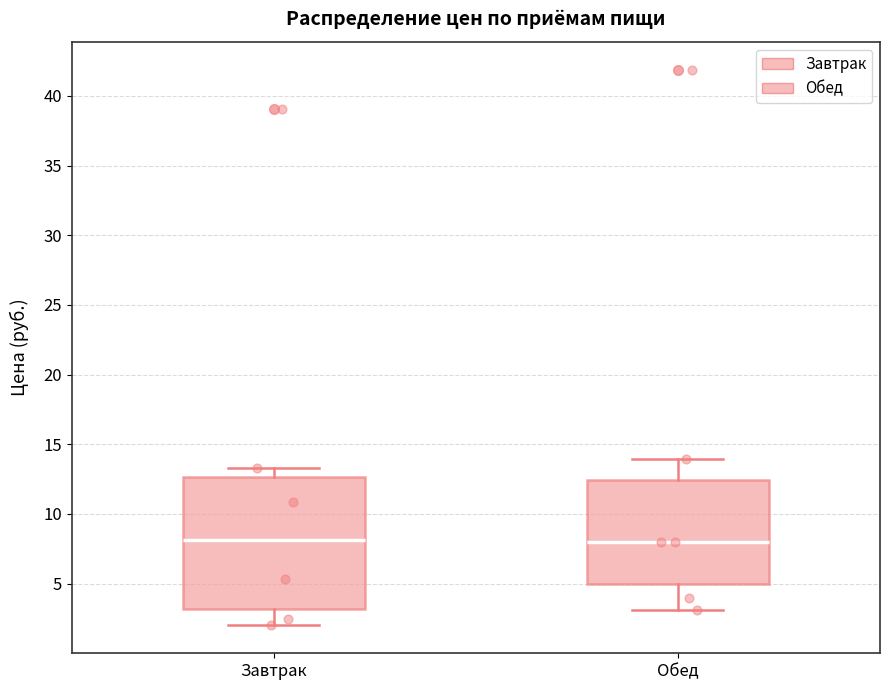

Reading left to right, transcribe this box plot: for each box, give where its median line is, the range the box spans, and where its two whiskers end, as read against the y-axis. The values are not printed on the chart, so give them approximately, as read against the axis.

Завтрак: median 8.0, box 3.0 to 12.5, whiskers 2.0 to 13.5
Обед: median 8.0, box 5.0 to 12.5, whiskers 3.0 to 14.0